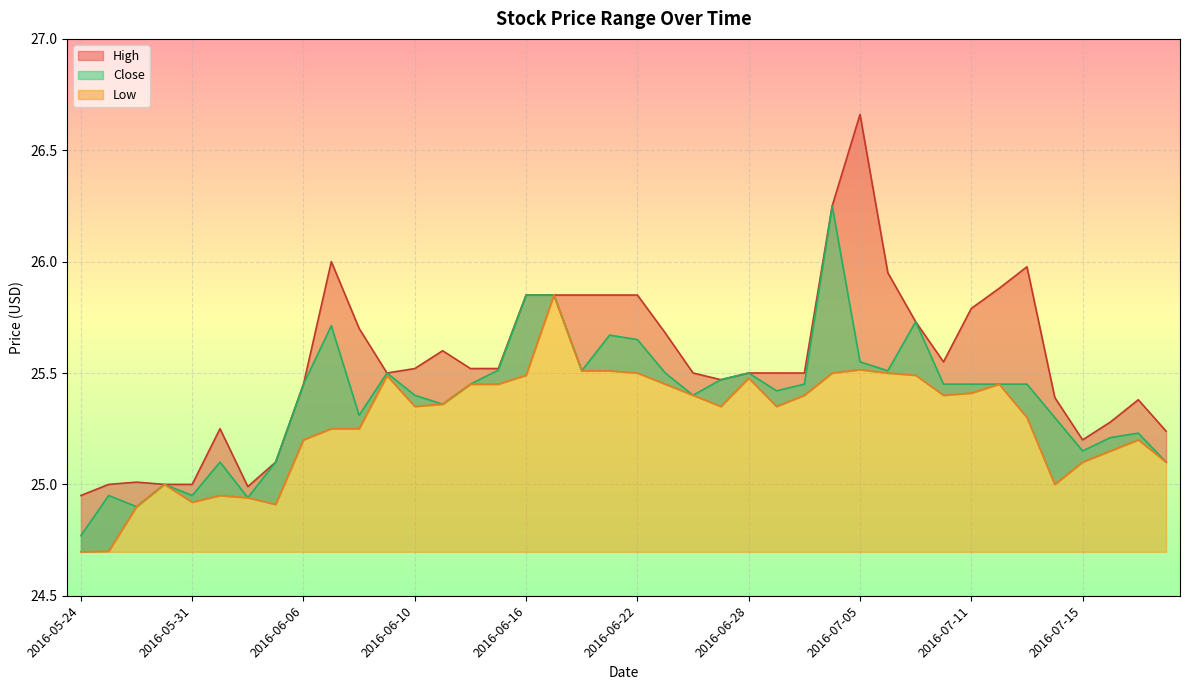

True or false: Close and High cross at least once.

False